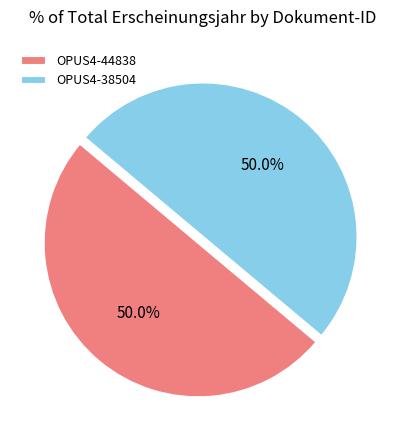

What percentage is NOT represented by OPUS4-38504?

50.0%